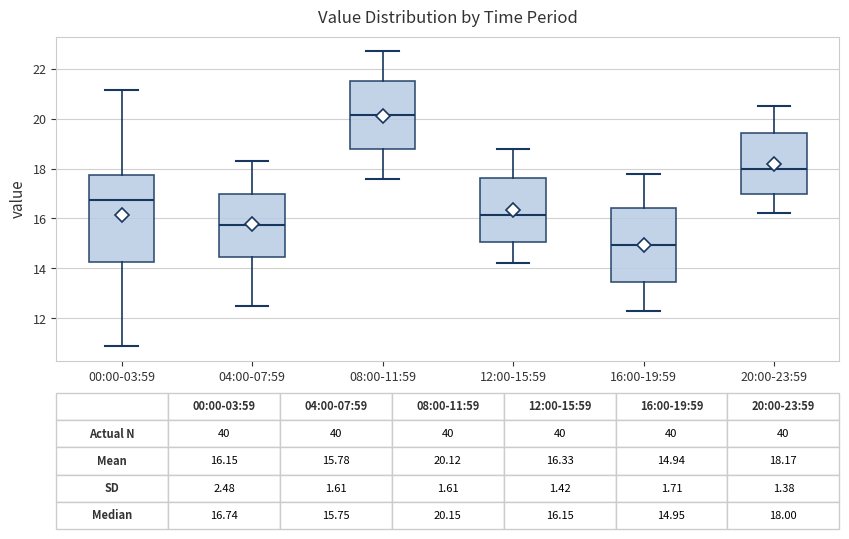

Comparing the boxes themselves (not the whiskers), which one is the tallest?

00:00-03:59